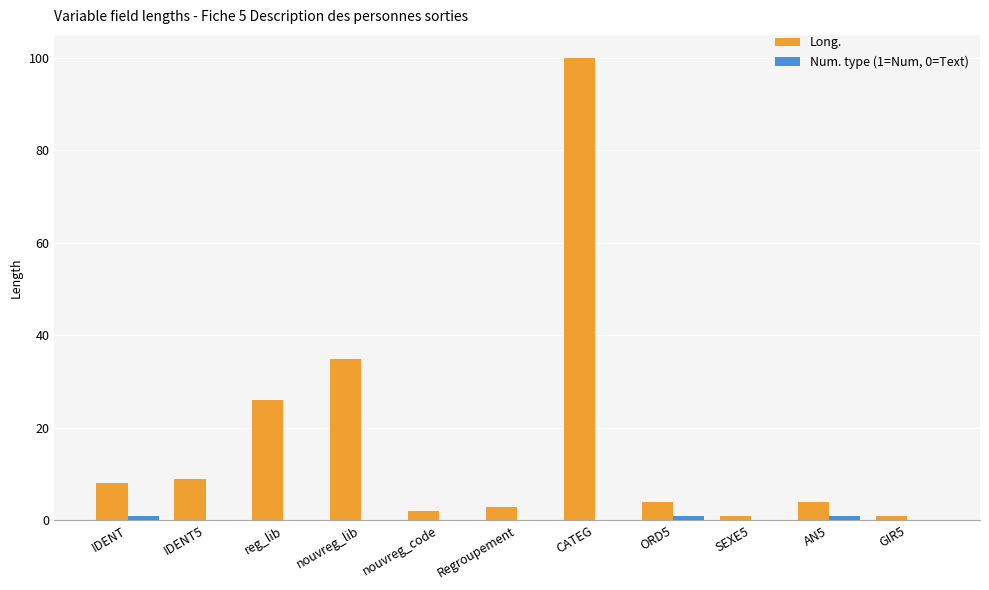

The Long. series shows 11 at reg_lib. True or false?

False